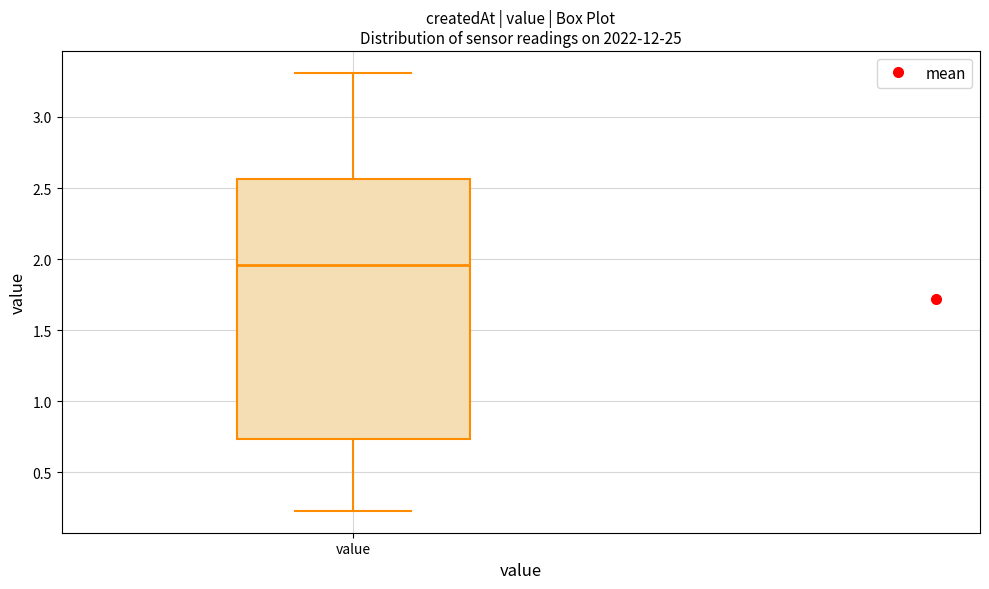

Transcribe this box plot: give where the median line is, the range the box spans, and where the two whiskers end, as read against the y-axis. The values are not printed on the chart, so give them approximately, as read against the axis.

median 1.95, box 0.75 to 2.55, whiskers 0.25 to 3.30